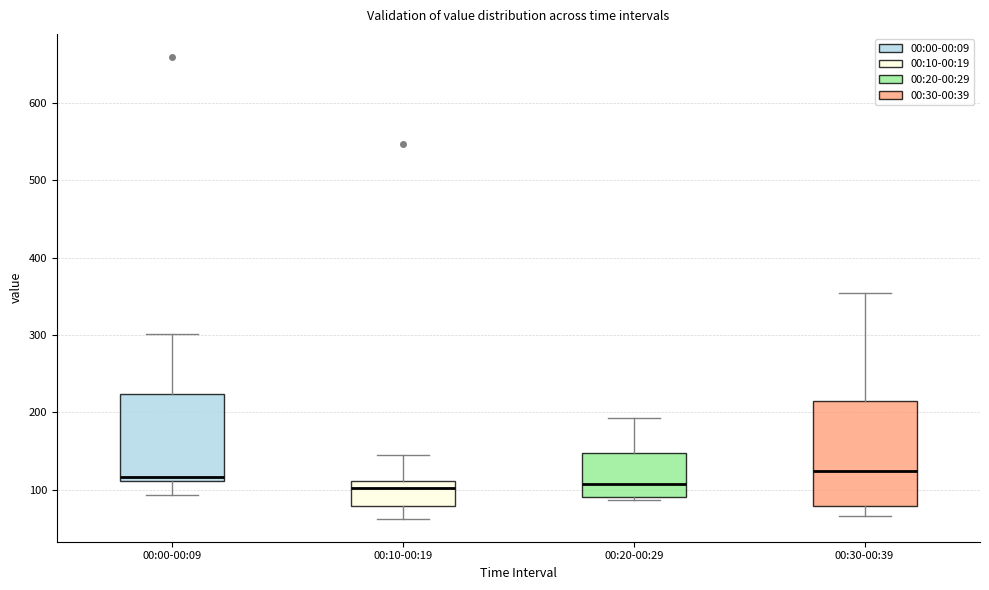

Comparing the boxes themselves (not the whiskers), which one is the tallest?

00:30-00:39